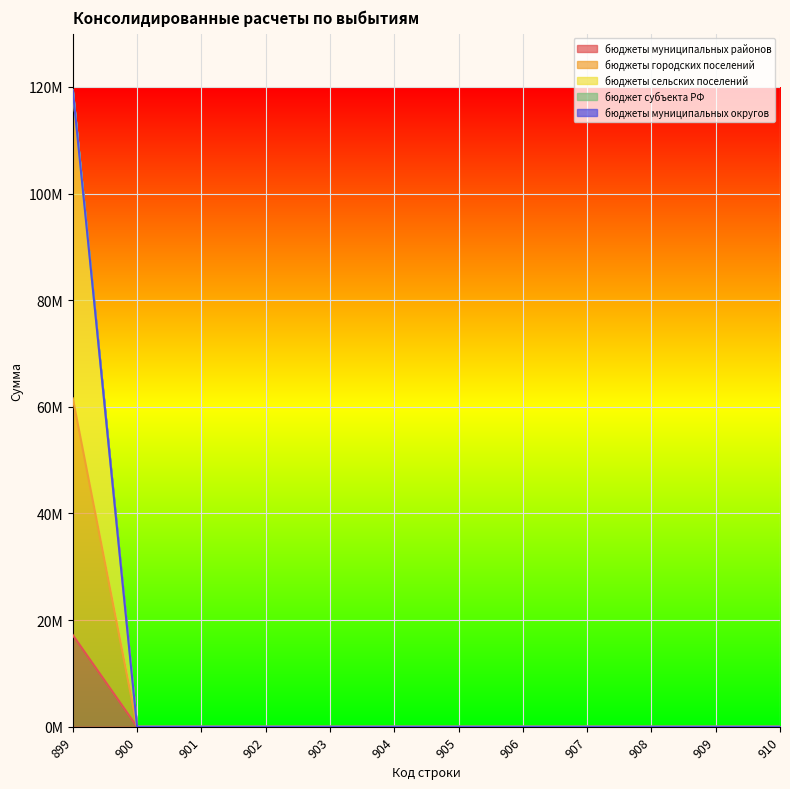

Does the chart display data point markers on the line(s)?

No